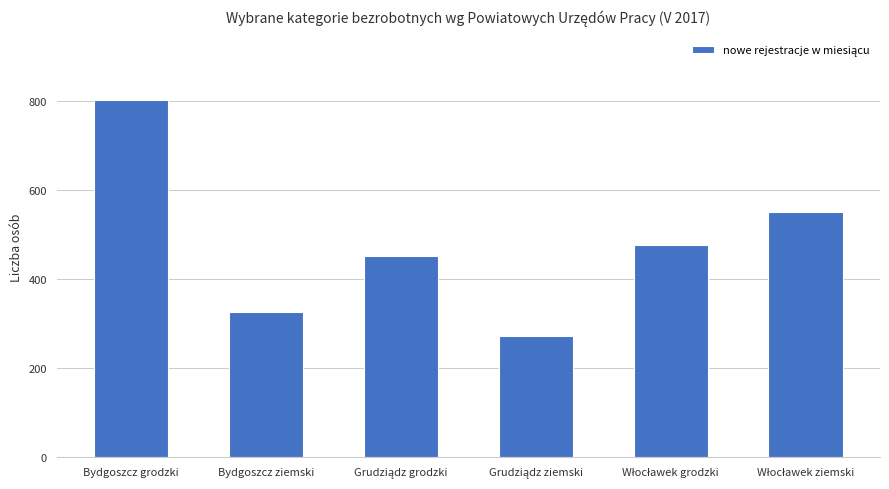

What is the maximum value shown in the chart?

802